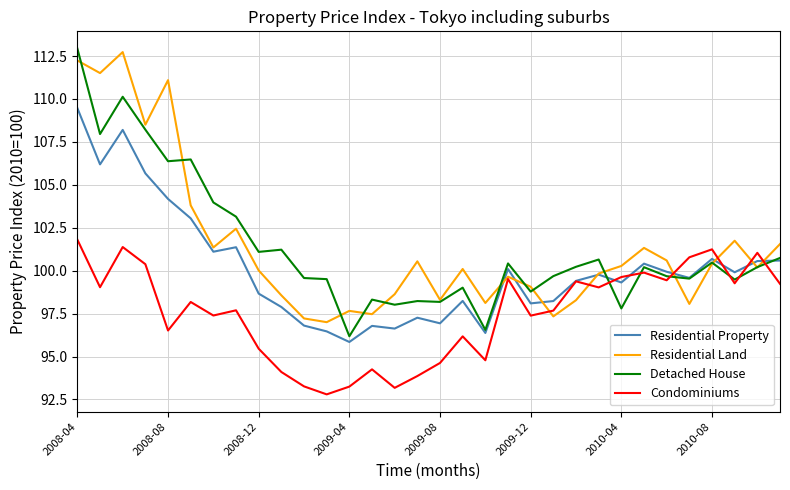

Which series has the widest spread of values?

Detached House